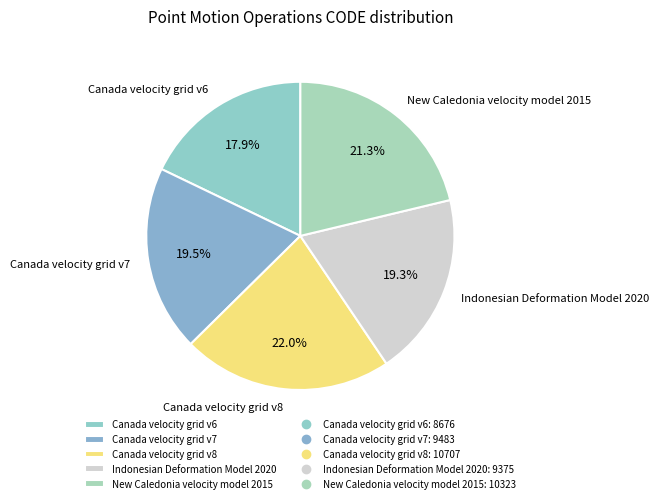

Between Canada velocity grid v7 and Canada velocity grid v6, which is larger?

Canada velocity grid v7